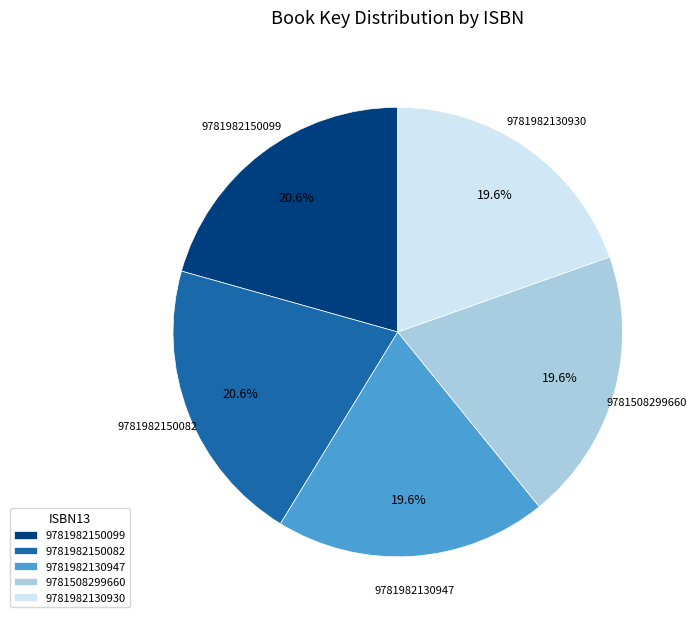

Is there a majority slice in this chart?

No